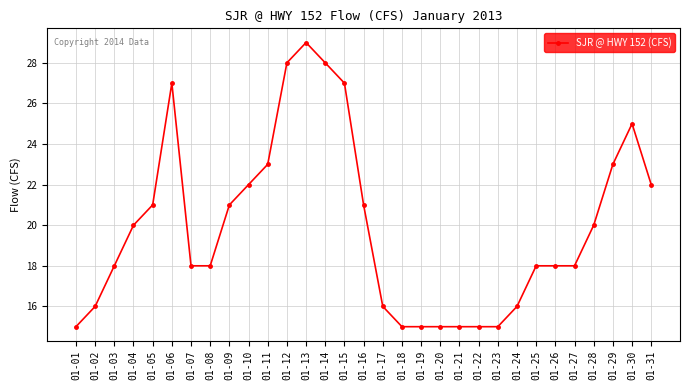

Does the chart have visible grid lines?

Yes